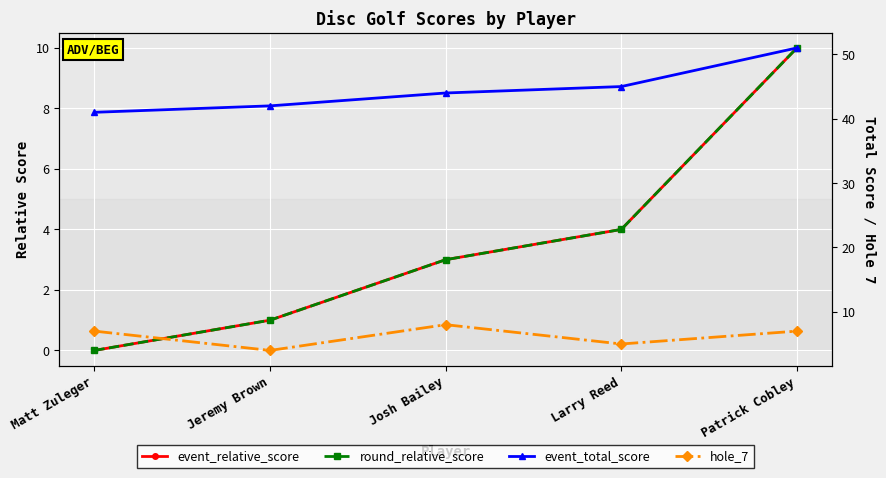

The value of event_relative_score at Patrick Cobley is 4. True or false?

False